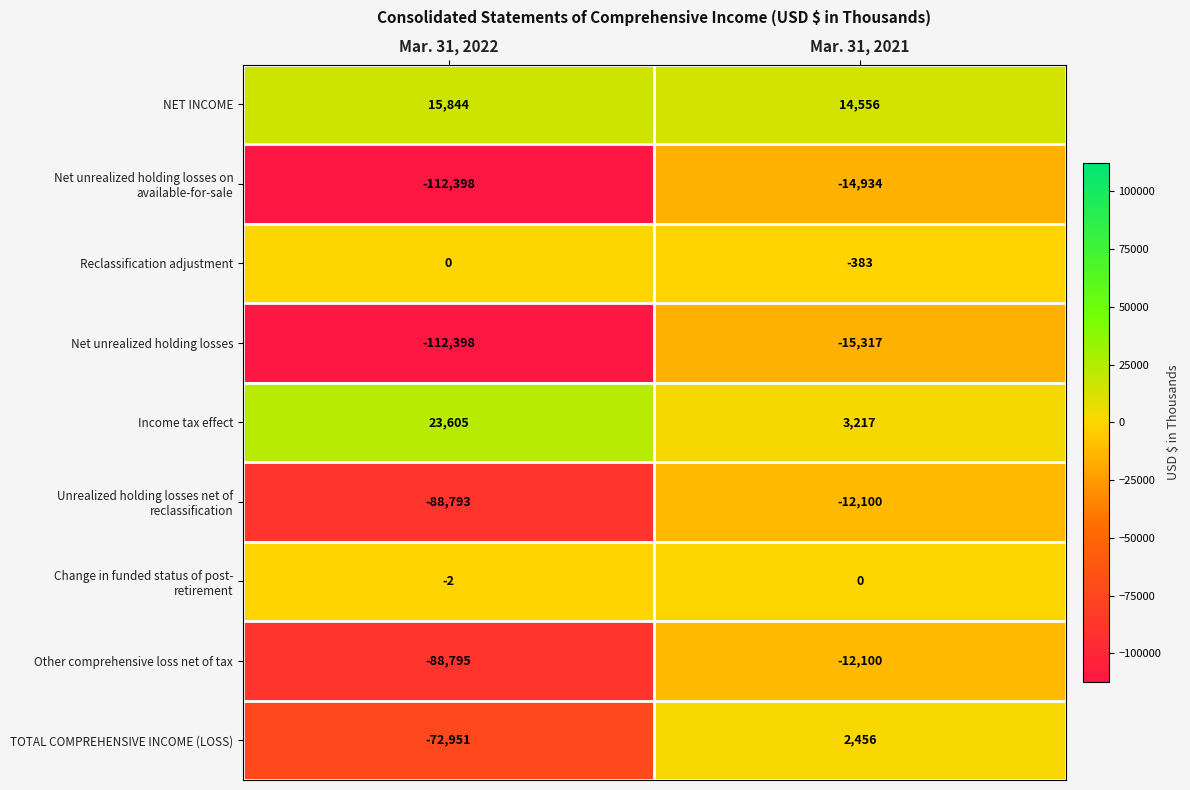

Read the Income tax effect value at Mar. 31, 2022, to the nearest 100.

23600